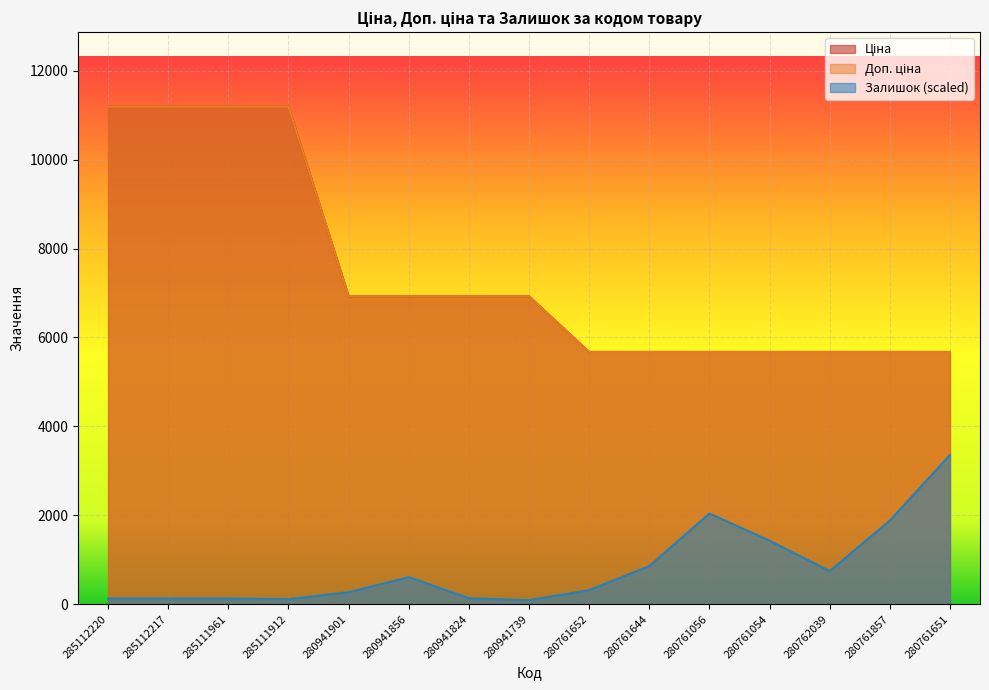

What is the difference between the highest and lowest values at 280761651?

2317.4